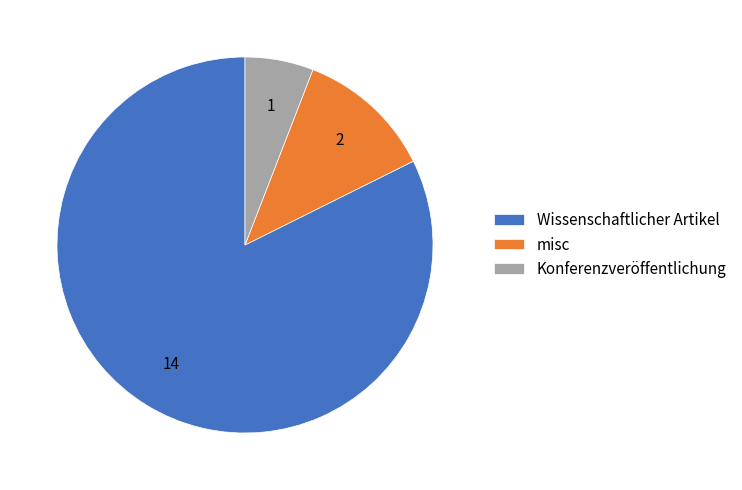

What is the smallest slice in the pie chart?

Konferenzveröffentlichung